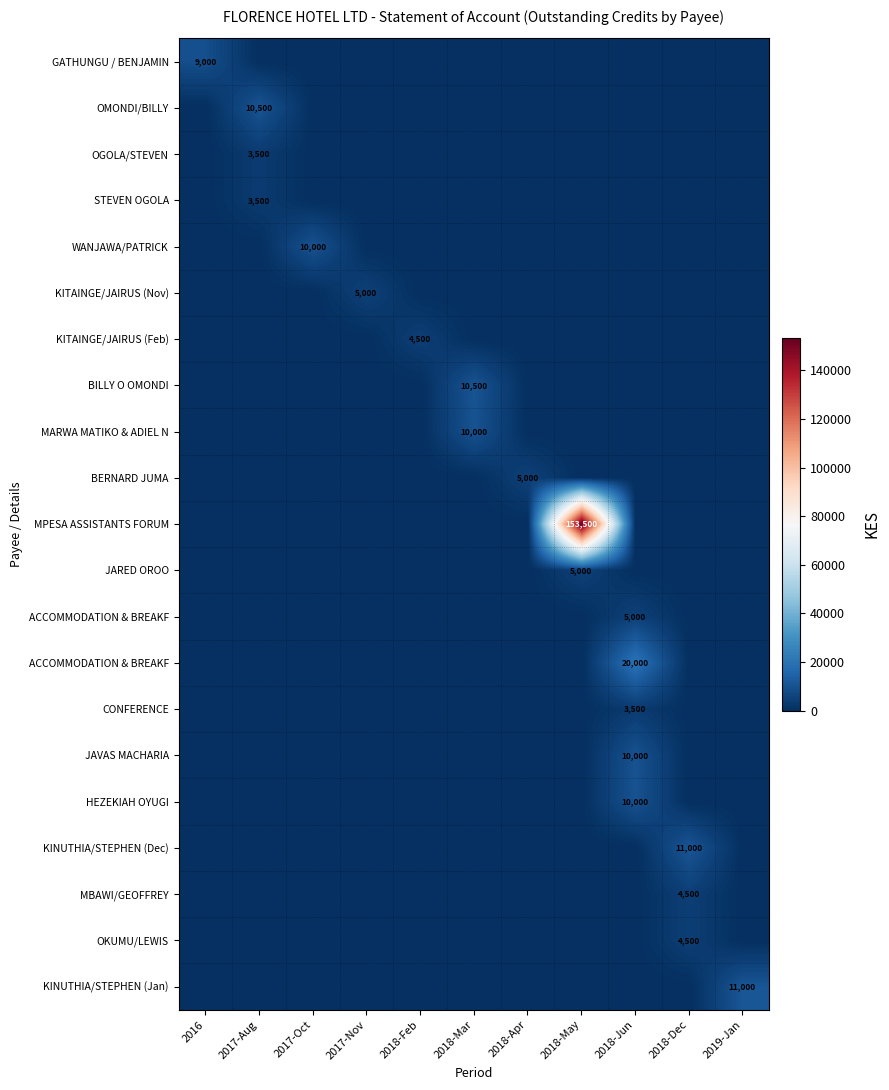

How many values in row_0 are above zero?

1